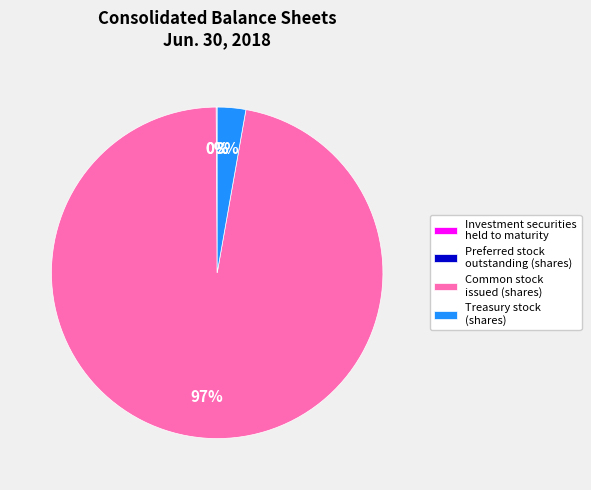

True or false: Treasury stock (shares) accounts for 16% of the total.

False